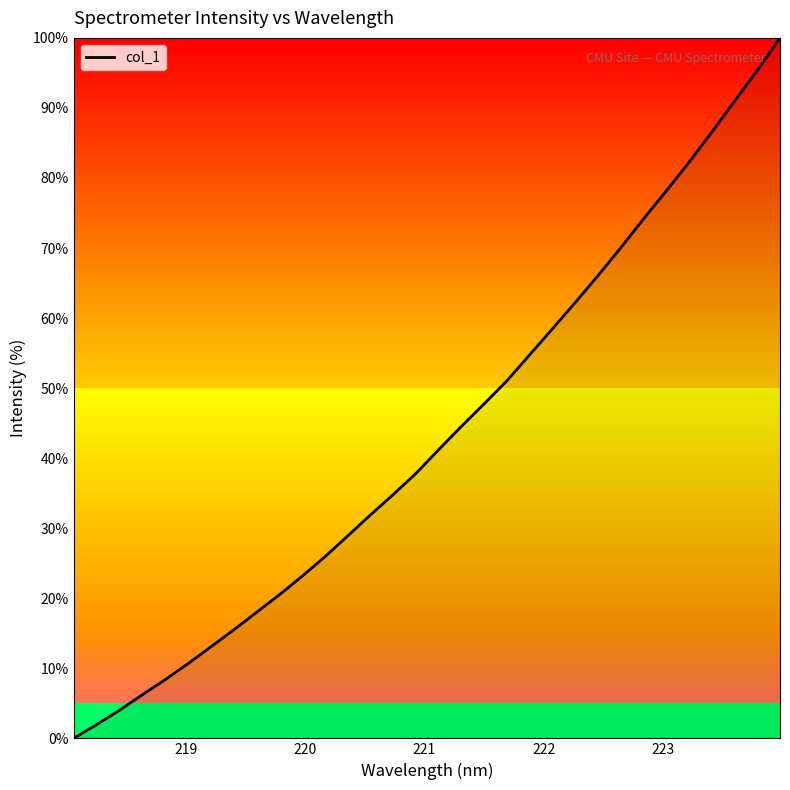

What is the difference between the maximum and minimum values?

100.0